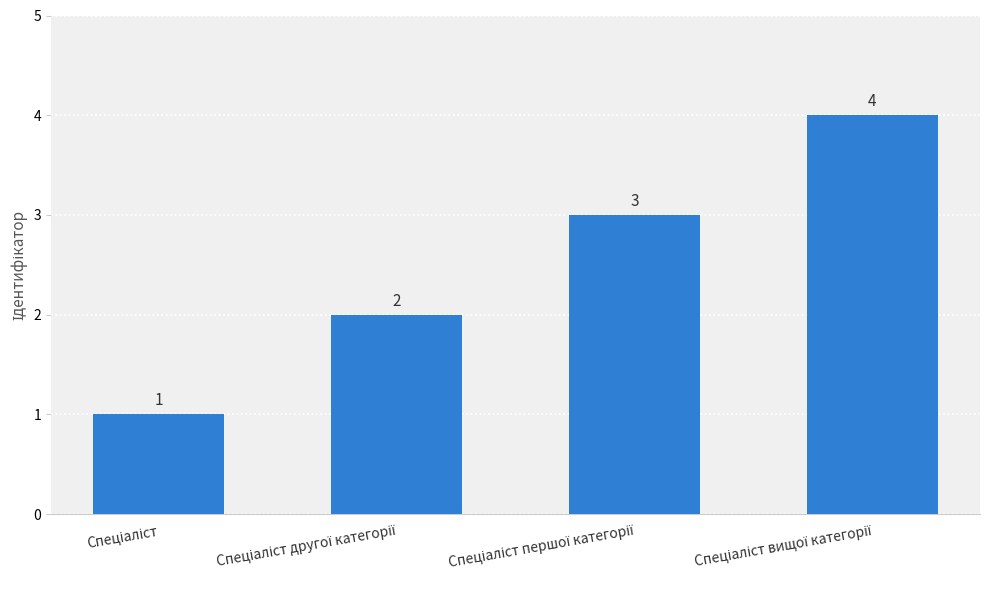

What is the sum of all values?

10